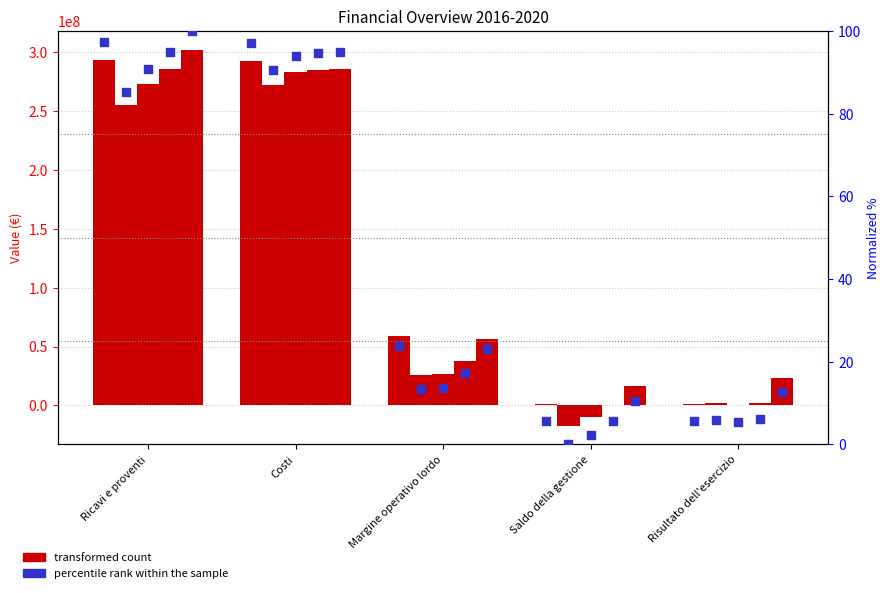

Which series contains the lowest Y value?

2017